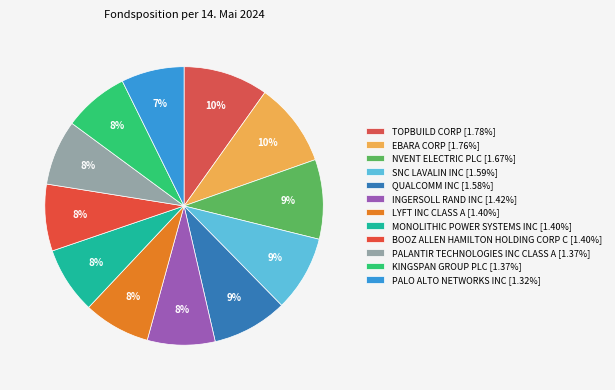

How many segments does this pie chart have?

12